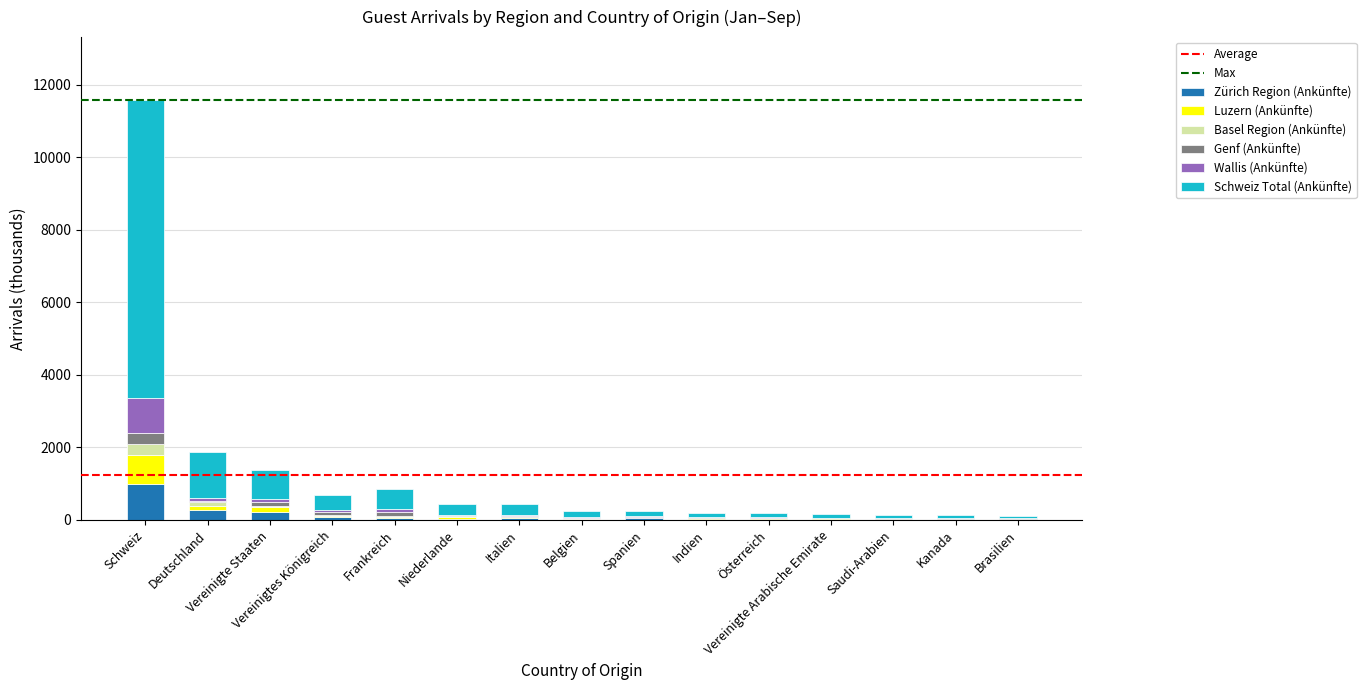

What is the maximum value for Zürich Region (Ankünfte)?

1002.8